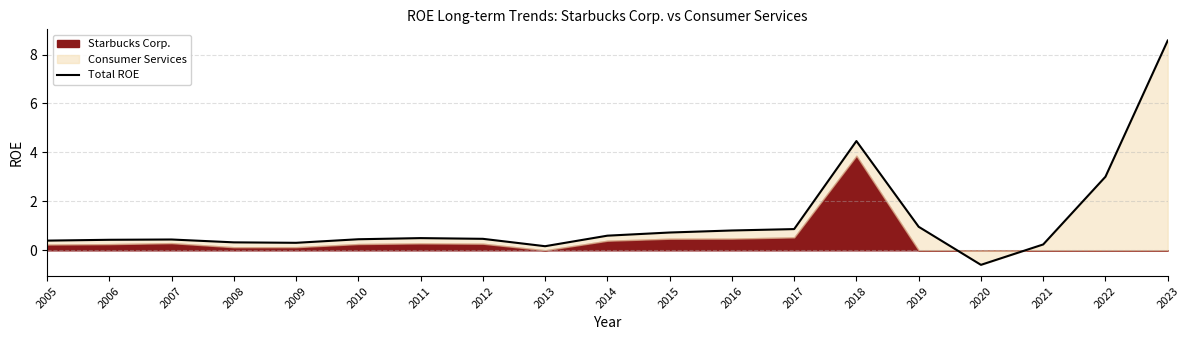

How many data points does each series have?

19